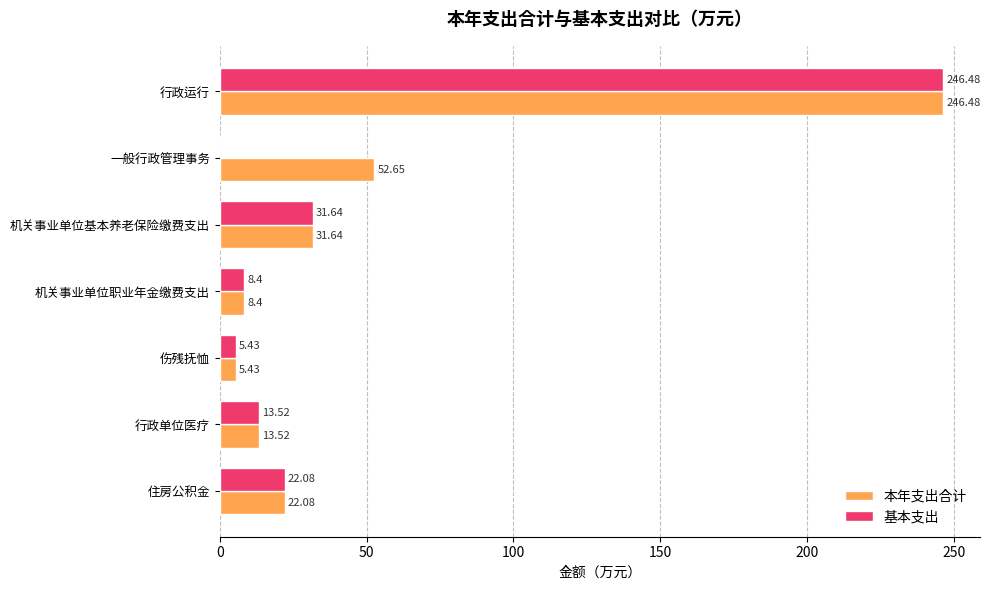

At which label is 本年支出合计 closest to 125?

一般行政管理事务